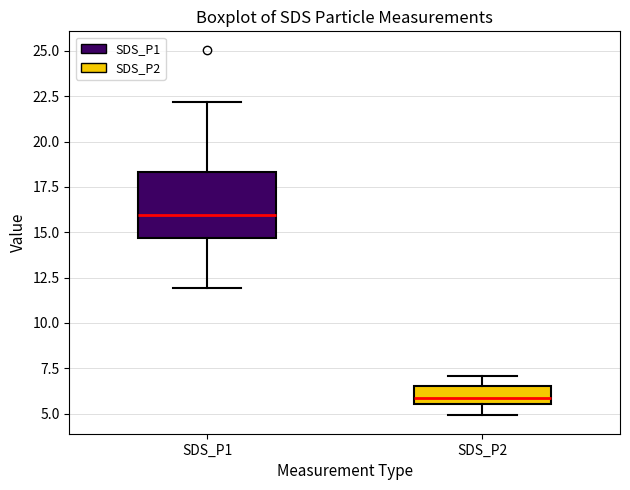

Where is the lower edge of the box for SDS_P2 on the y-axis? The values are not printed on the chart, so give them approximately, as read against the axis.

5.5